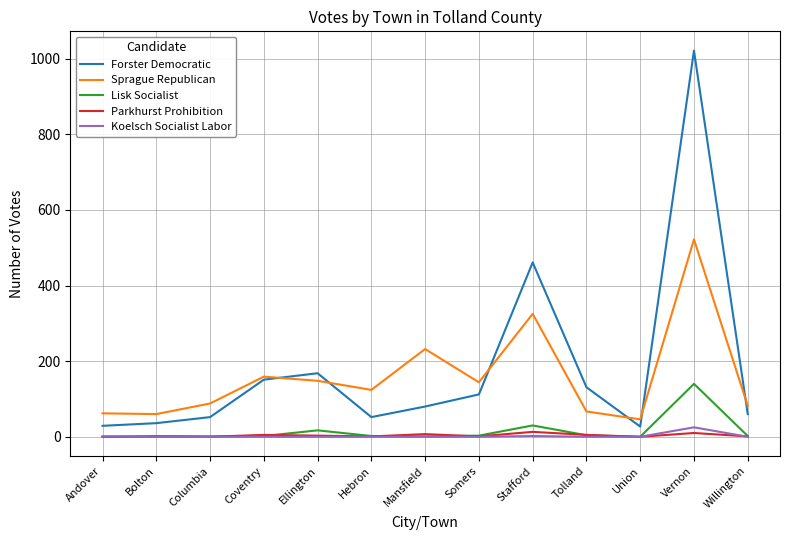

How many distinct data groups are displayed?

5